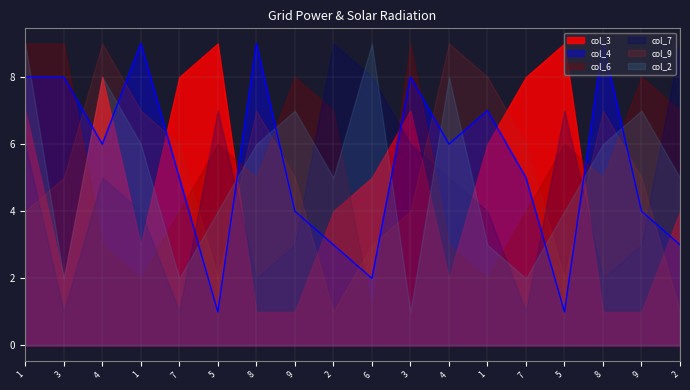

Does the chart have visible grid lines?

Yes